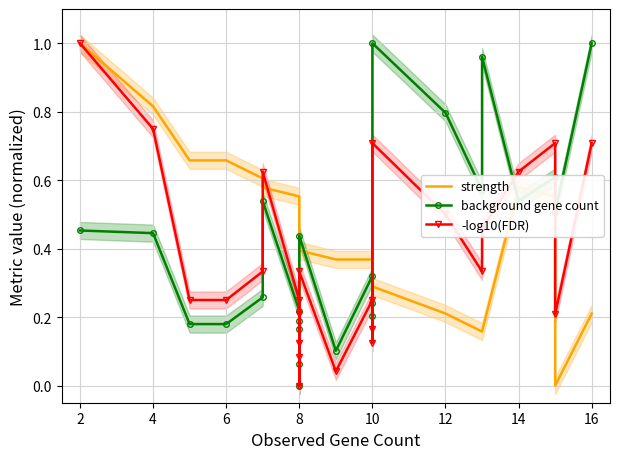

Which series ends up on top after the final intersection of background gene count and -log10(FDR)?

background gene count